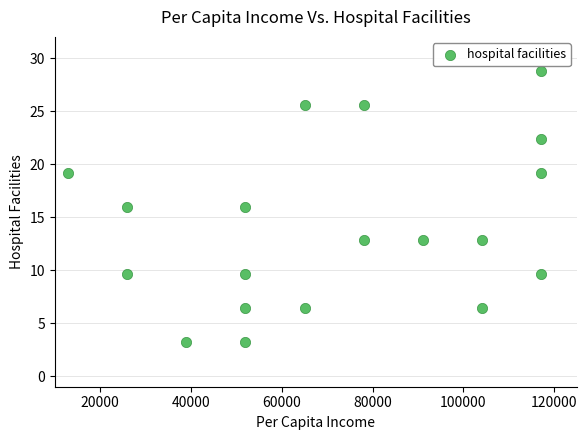

What is the range of X values (max minus min)?

104000.0